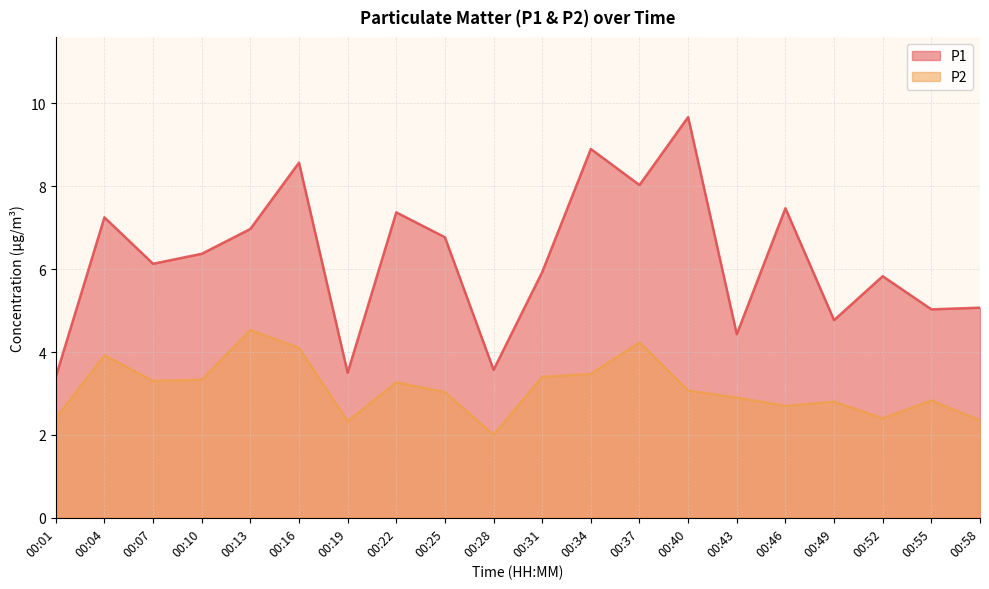

True or false: P2 and P1 intersect in this chart.

False